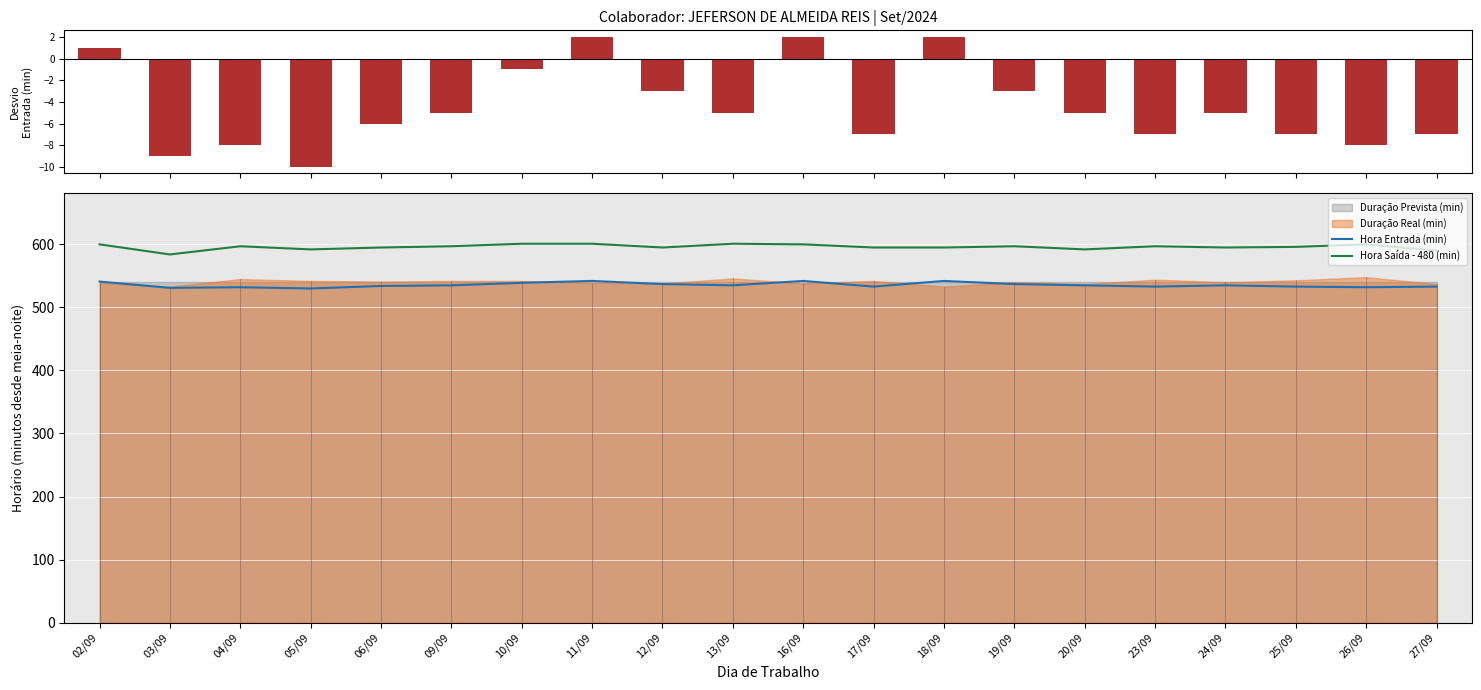

At which category is the sum across all series the highest?

11/09